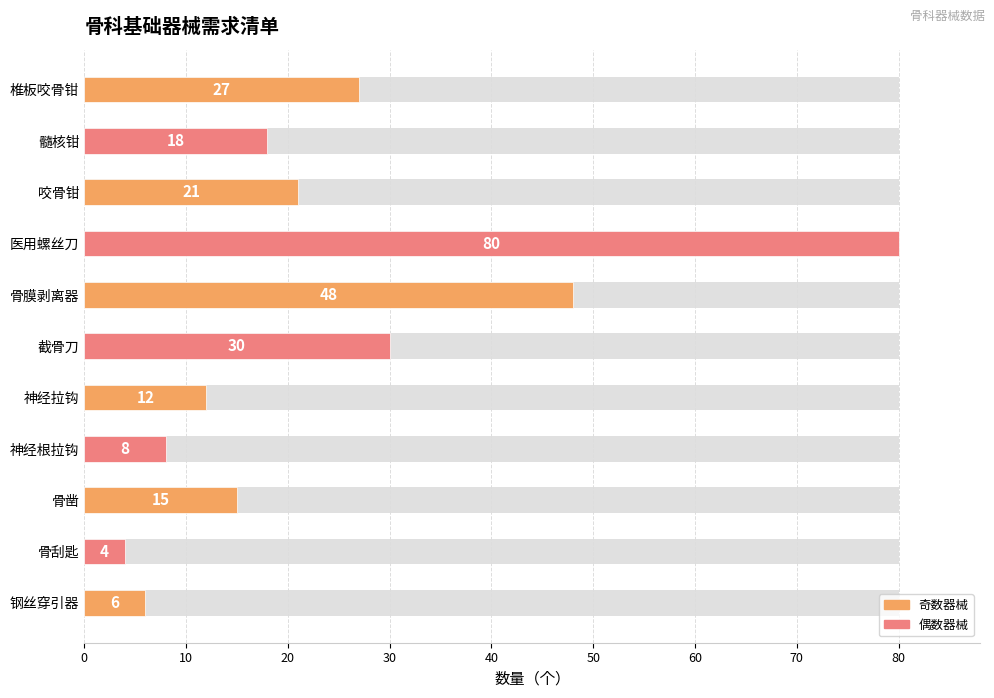

Which category has the highest value across all series?

医用螺丝刀